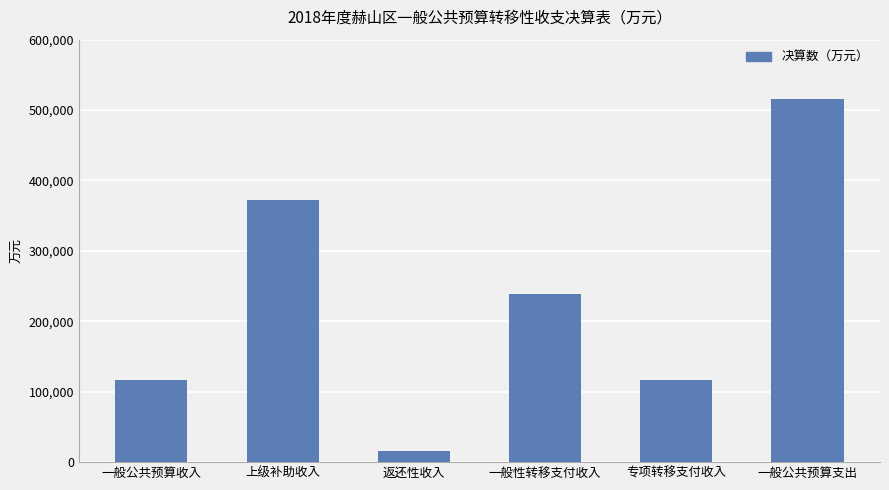

Does the chart contain stacked bars?

No